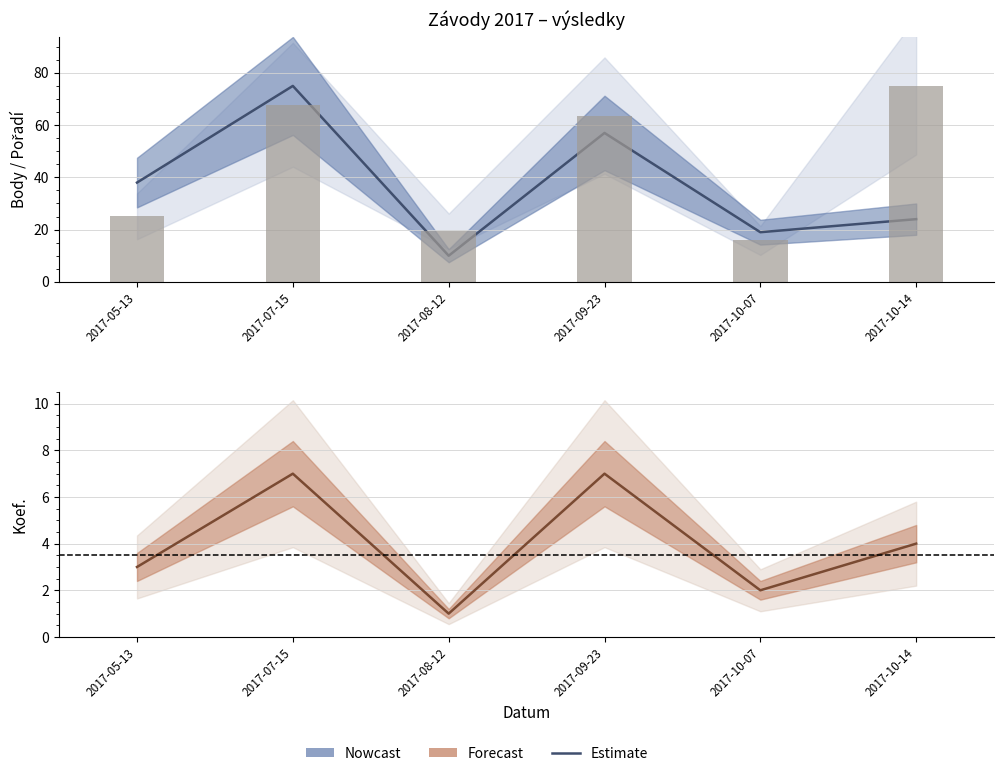

Reading left to right, extract all data points from this chart.

Estimate: 2017-05-13=3.0	2017-07-15=7.0	2017-08-12=1.0	2017-09-23=7.0	2017-10-07=2.0	2017-10-14=4.0
Body (norm.): 2017-05-13=25.1	2017-07-15=67.8	2017-08-12=19.4	2017-09-23=63.6	2017-10-07=15.8	2017-10-14=75.0